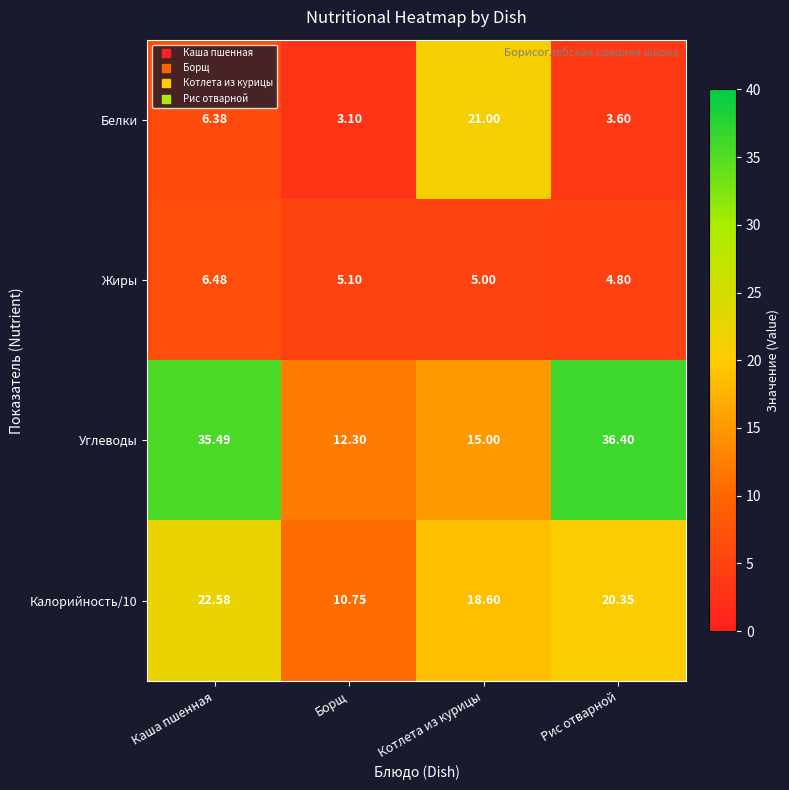

Rank the categories by Калорийность/10 value from highest to lowest.

Каша пшенная, Рис отварной, Котлета из курицы, Борщ